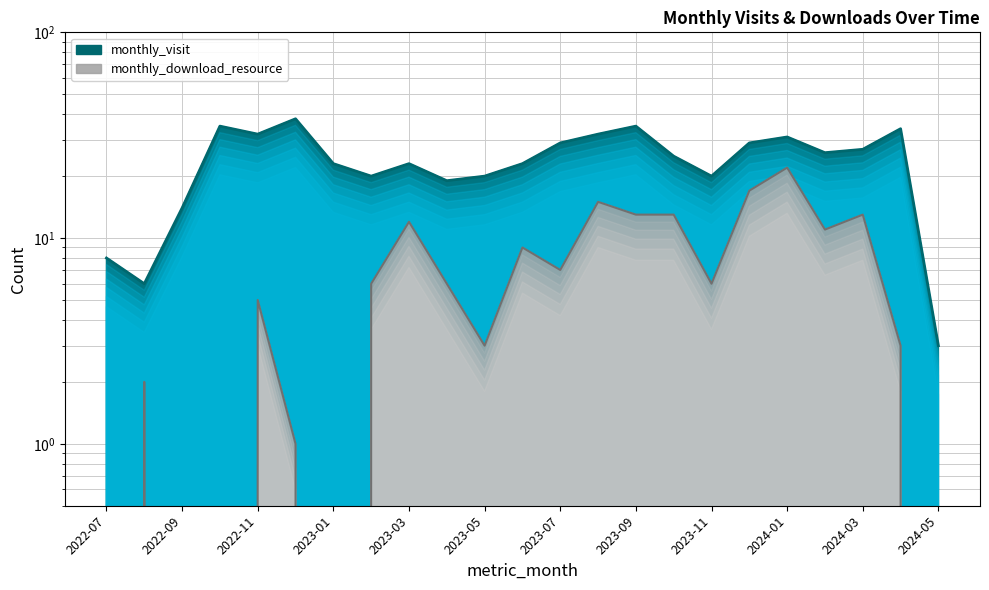

How many lines are shown in the chart?

2